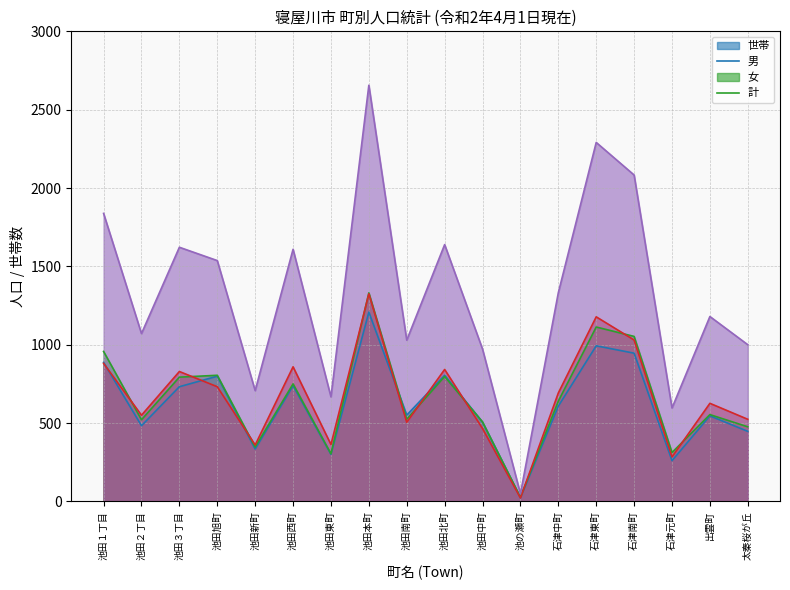

At which category is the sum across all series the highest?

池田本町